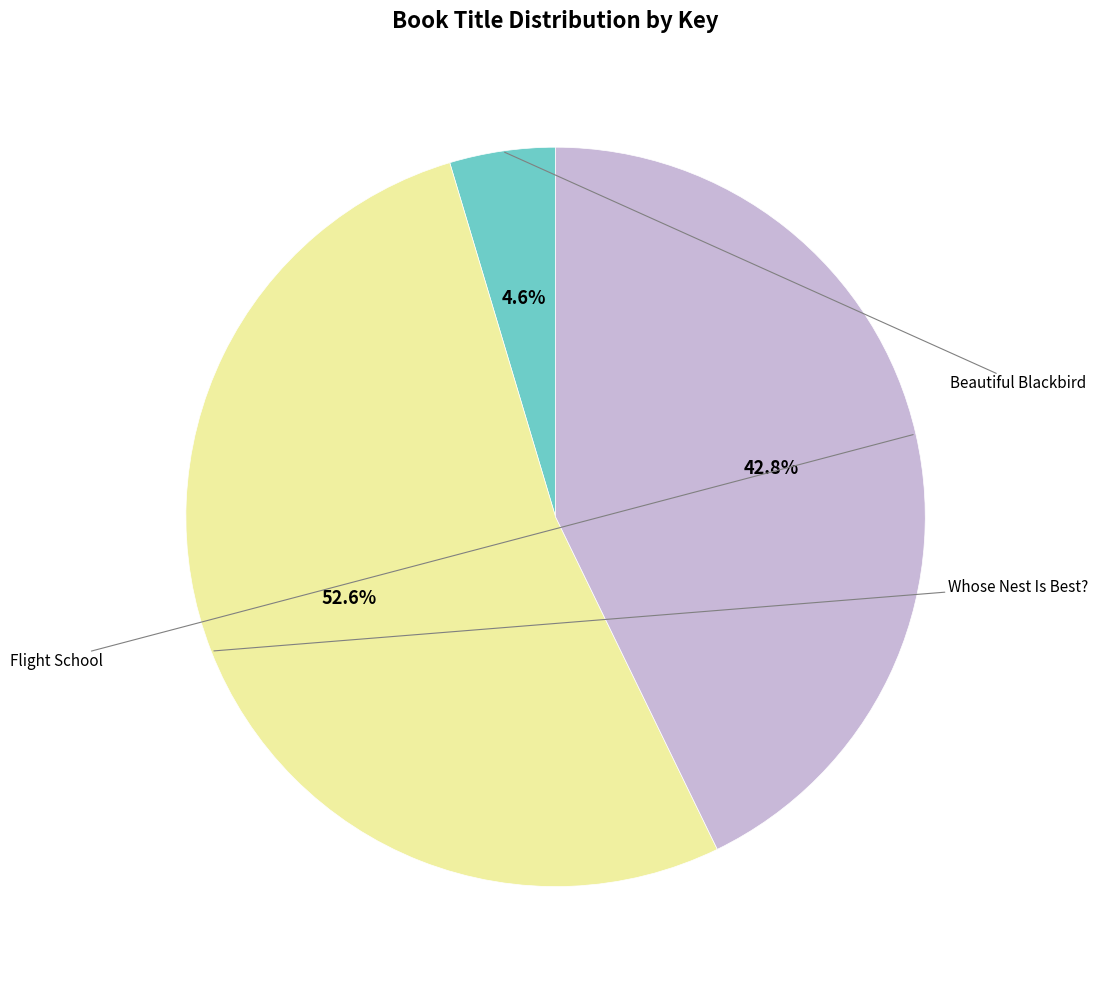

Does any single category account for the majority?

Yes